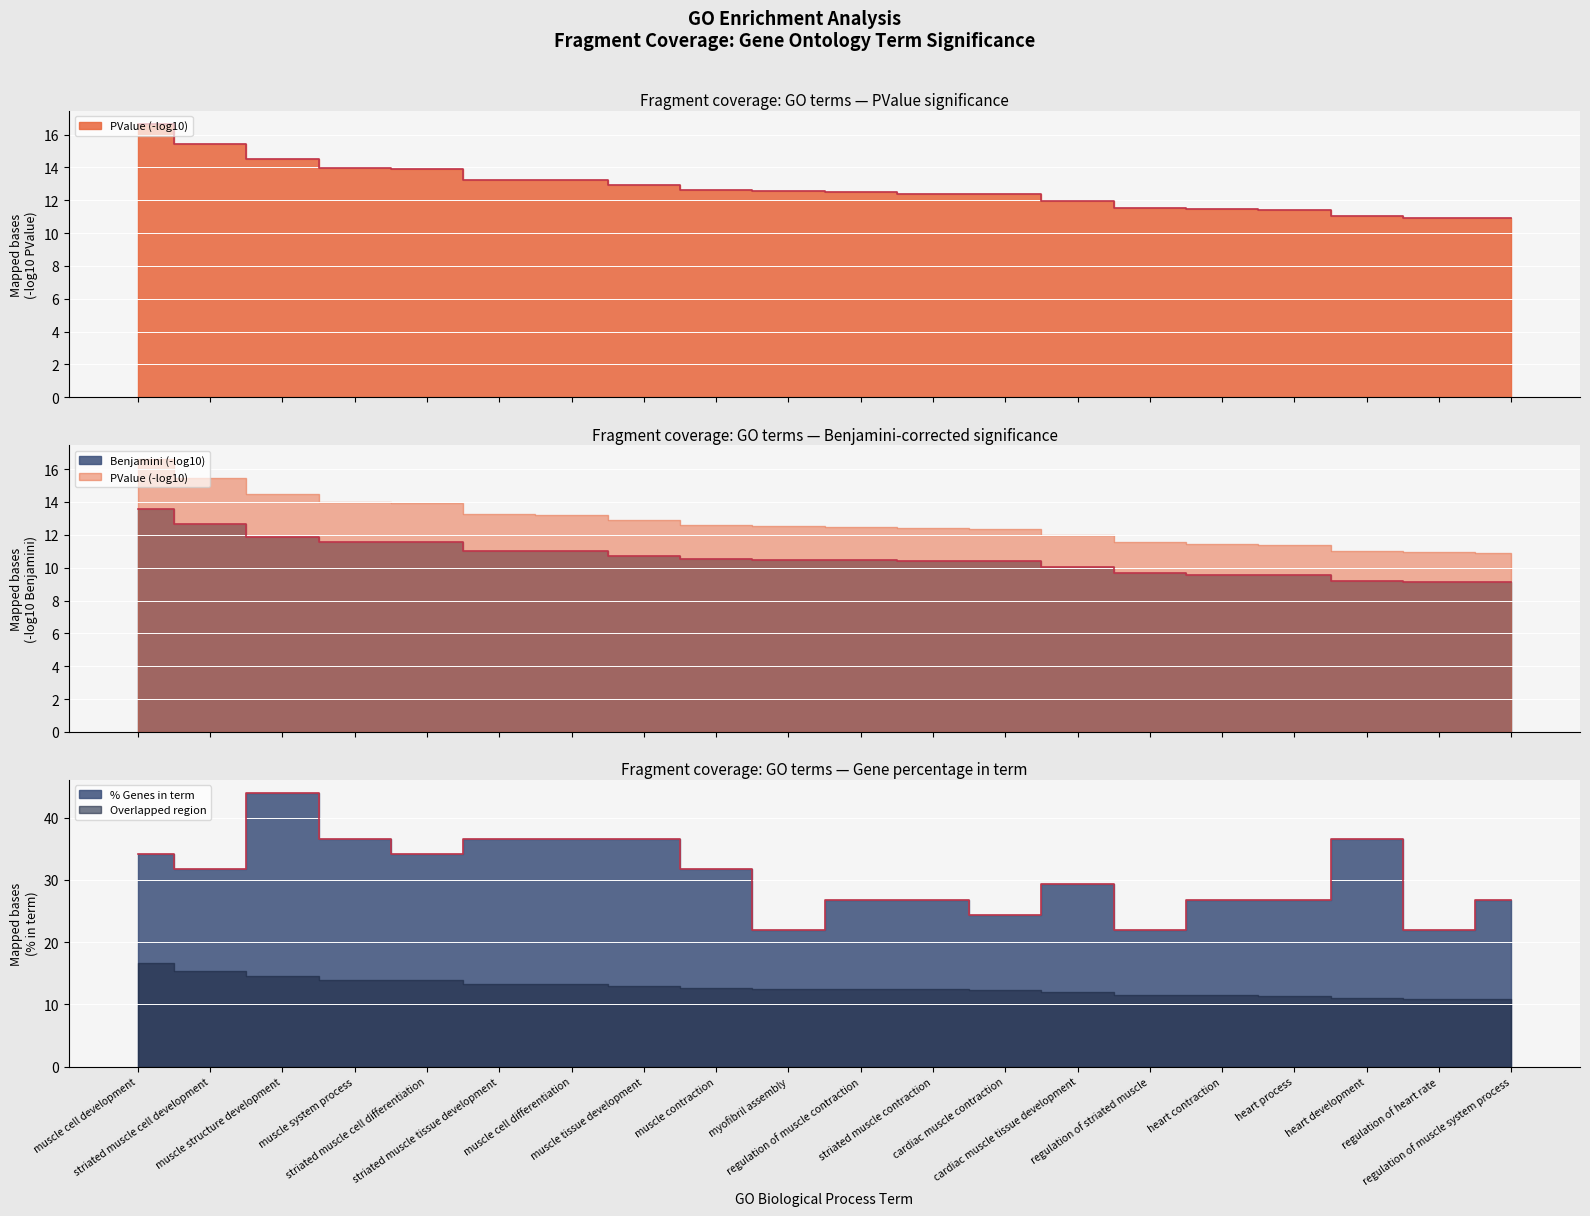

What is the sum of all Percent values?

612.2